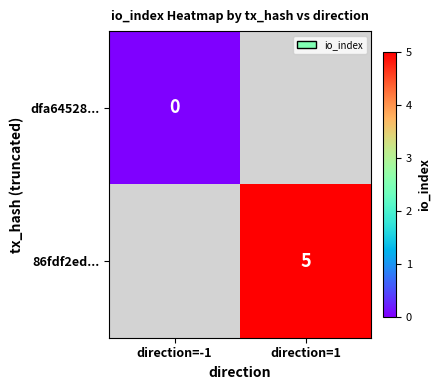

How many values in 86fdf2ed... are above zero?

1